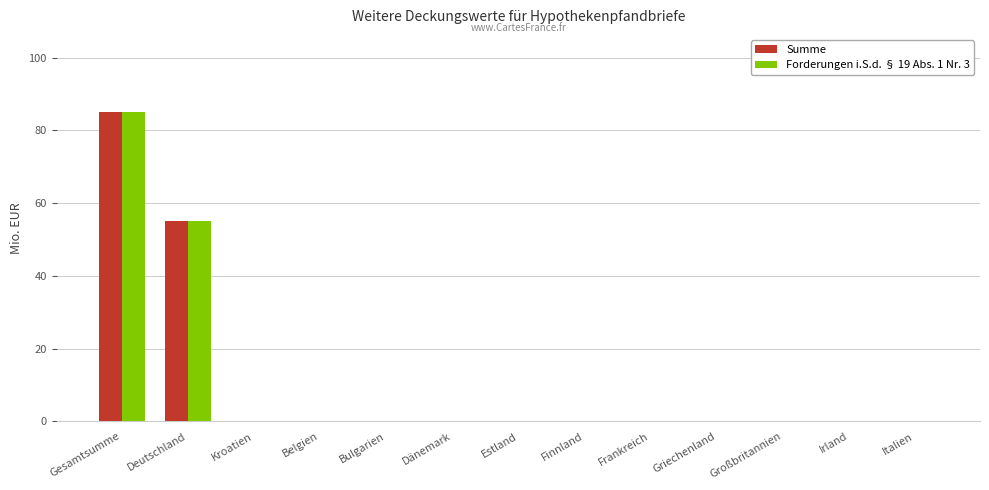

Which category has the highest value in the Summe series?

Gesamtsumme